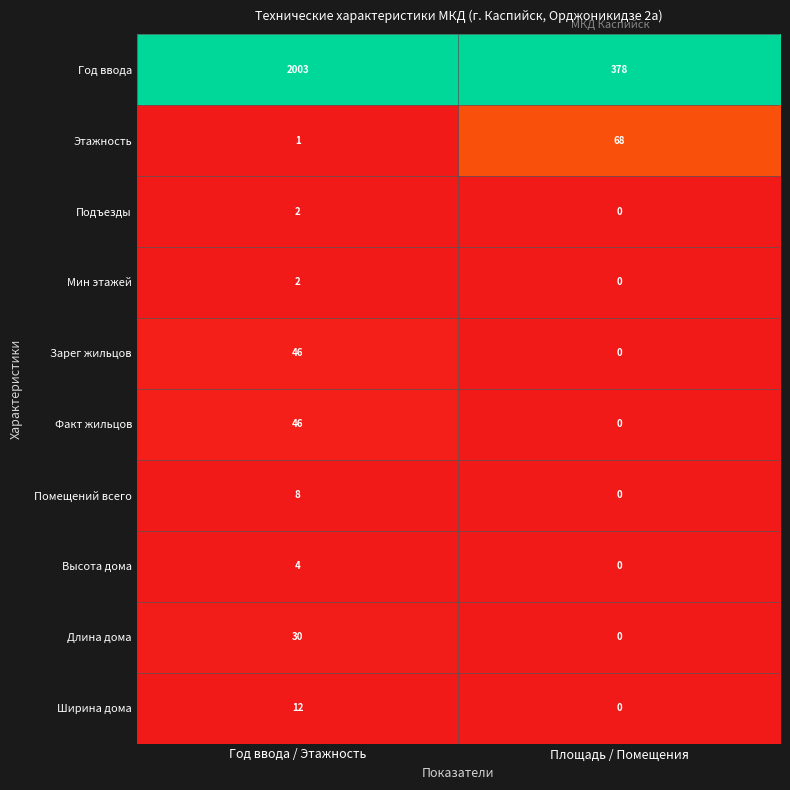

Which series has the largest total across all categories?

Год ввода